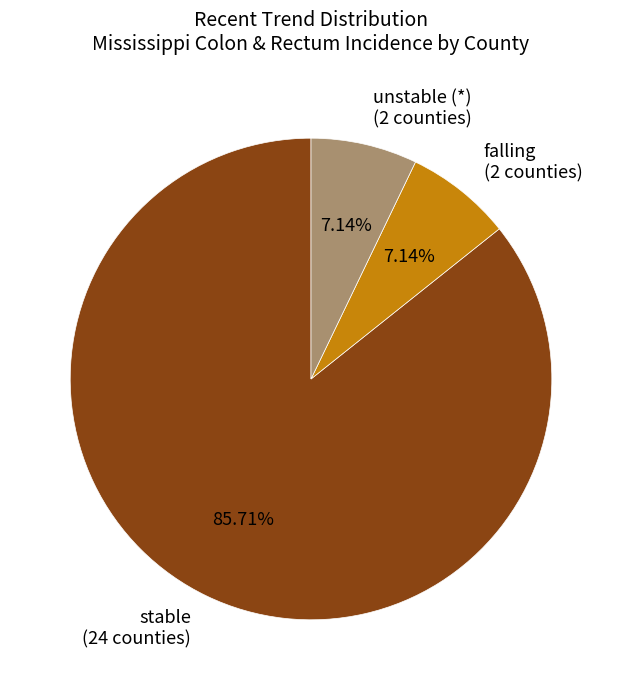

What is the largest slice in the pie chart?

stable